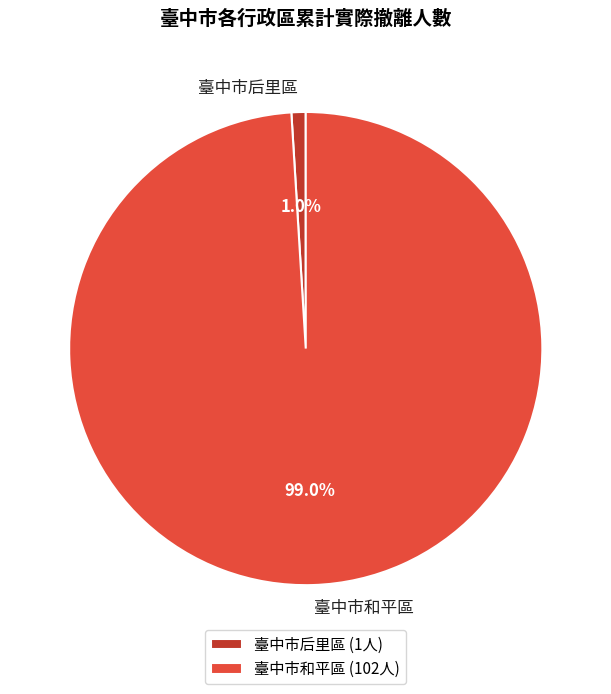

Is there a majority slice in this chart?

Yes